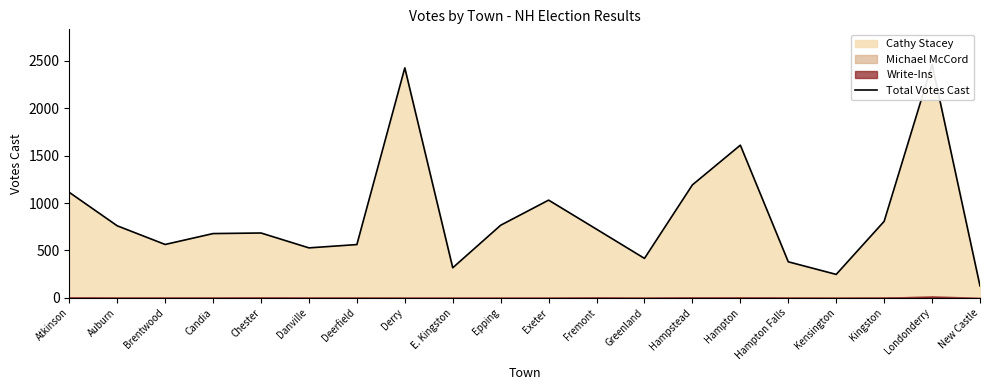

At which category does the chart reach its peak across all series?

Londonderry